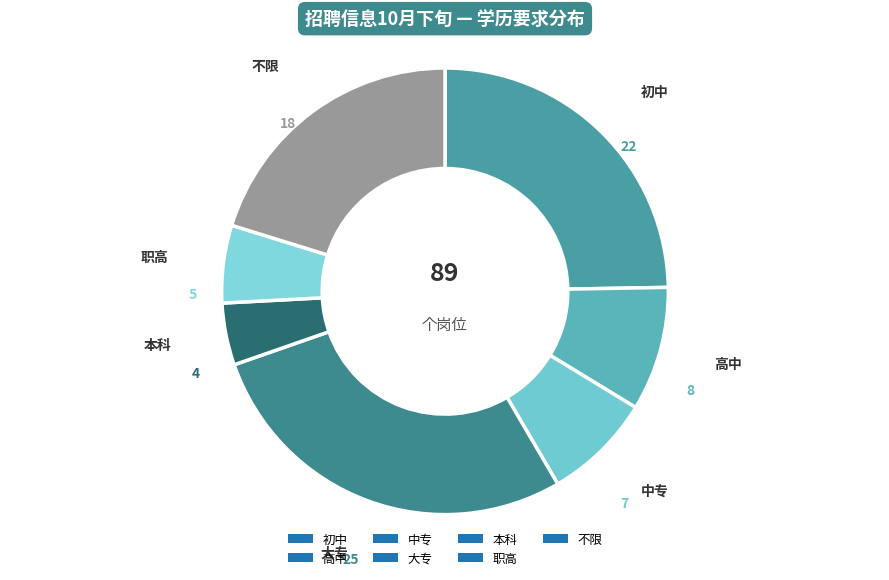

True or false: 高中 accounts for 9% of the total.

True